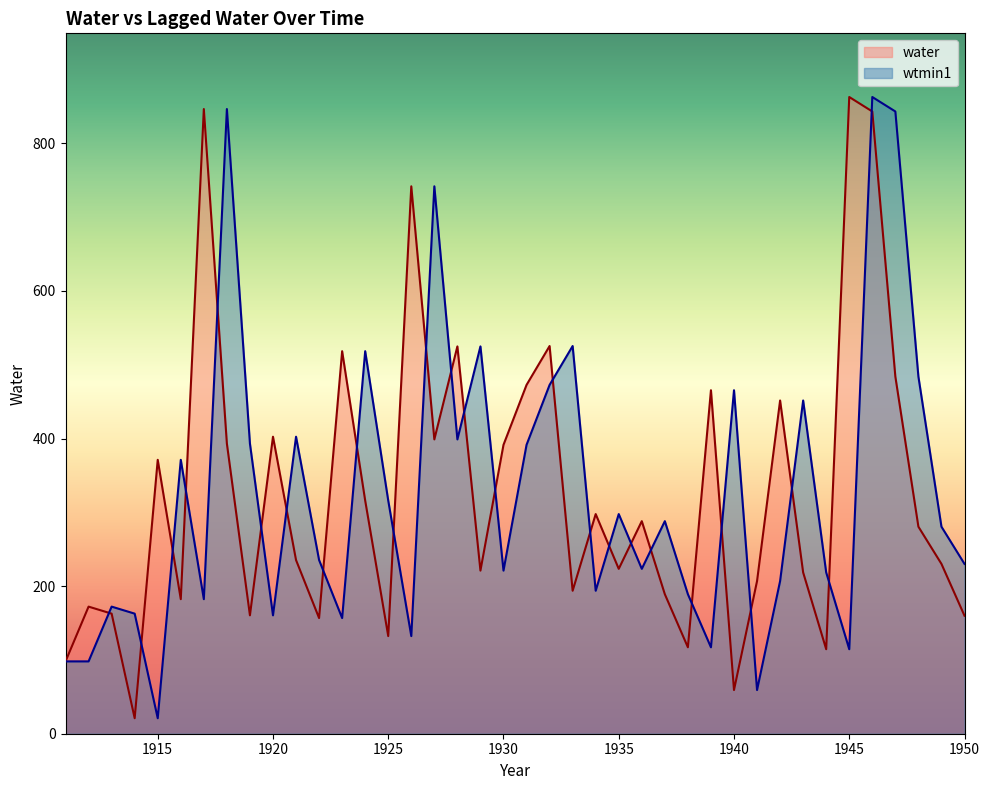

The value of water at 1939 is 465.4. True or false?

True